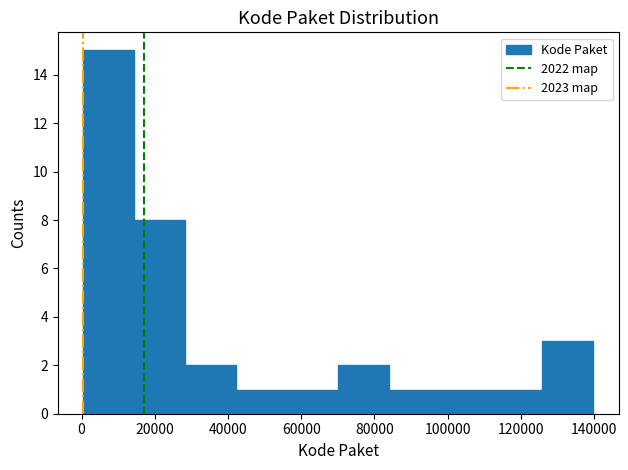

Reading left to right, list every bar in this chart as the range it spans on the x-axis followed by its height. Neither the bar edges nor the heights are printed on the chart, so give them approximately, as read against the axes.

0 to 14000: 15
14000 to 28000: 8
28000 to 42000: 2
42000 to 56000: 1
56000 to 70000: 1
70000 to 84000: 2
84000 to 98000: 1
98000 to 112000: 1
112000 to 126000: 1
126000 to 140000: 3